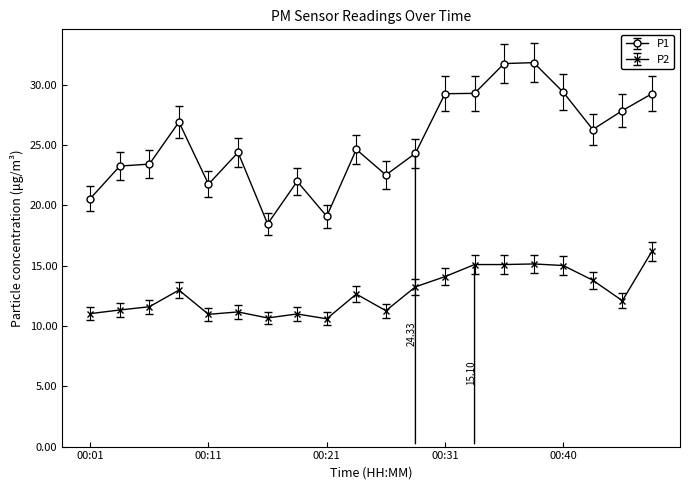

What are all the series names shown in the legend?

P1, P2